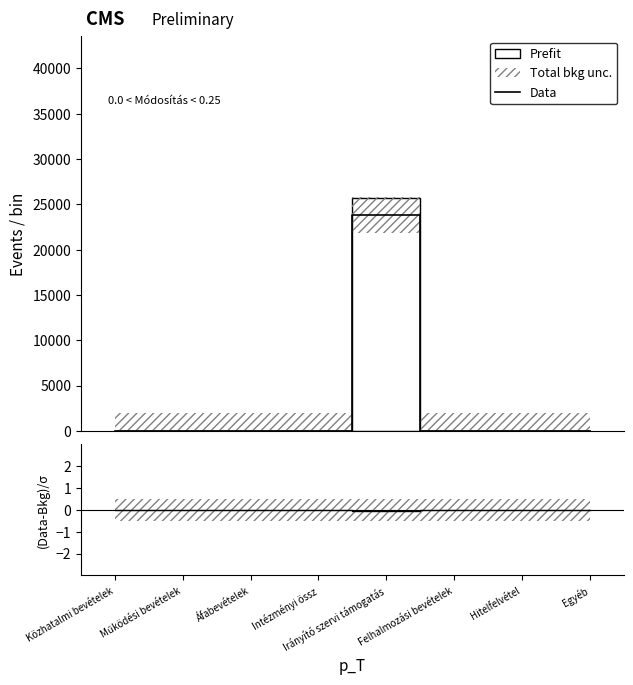

Rank the series at Egyéb from lowest to highest value.

Data, (Data-Bkg)/σ